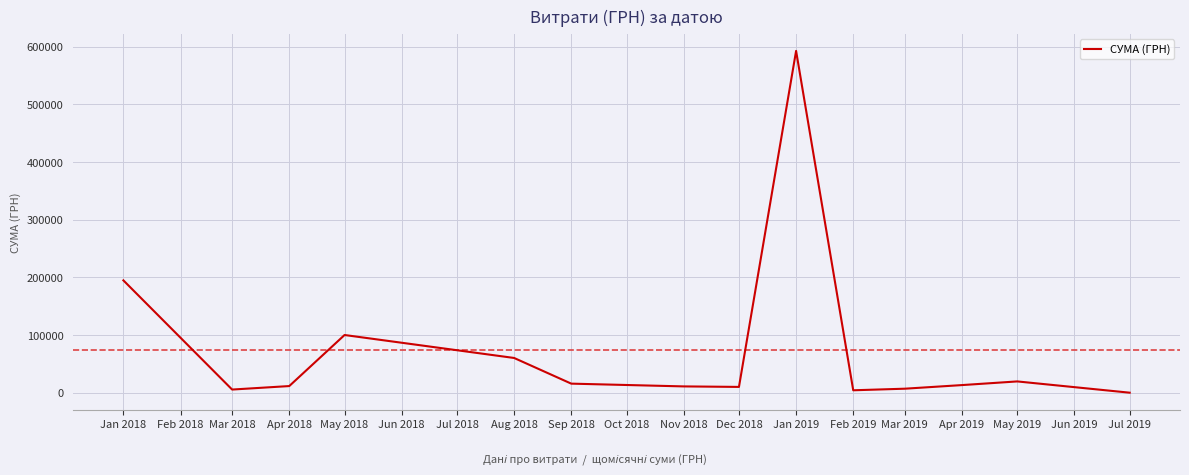

The value at Aug 2018 is 17522.7. True or false?

False